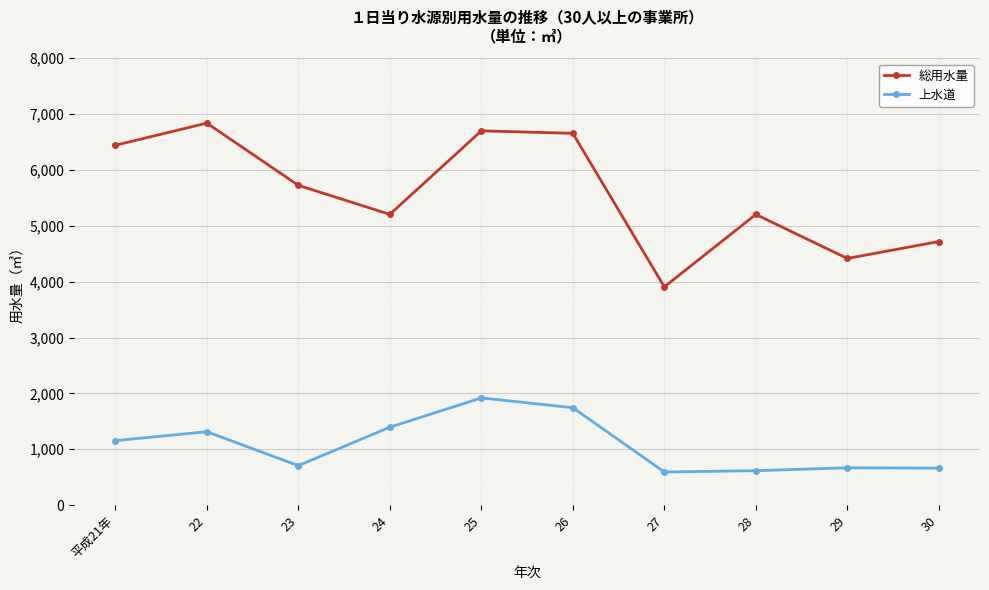

At which category is the sum across all series the highest?

25